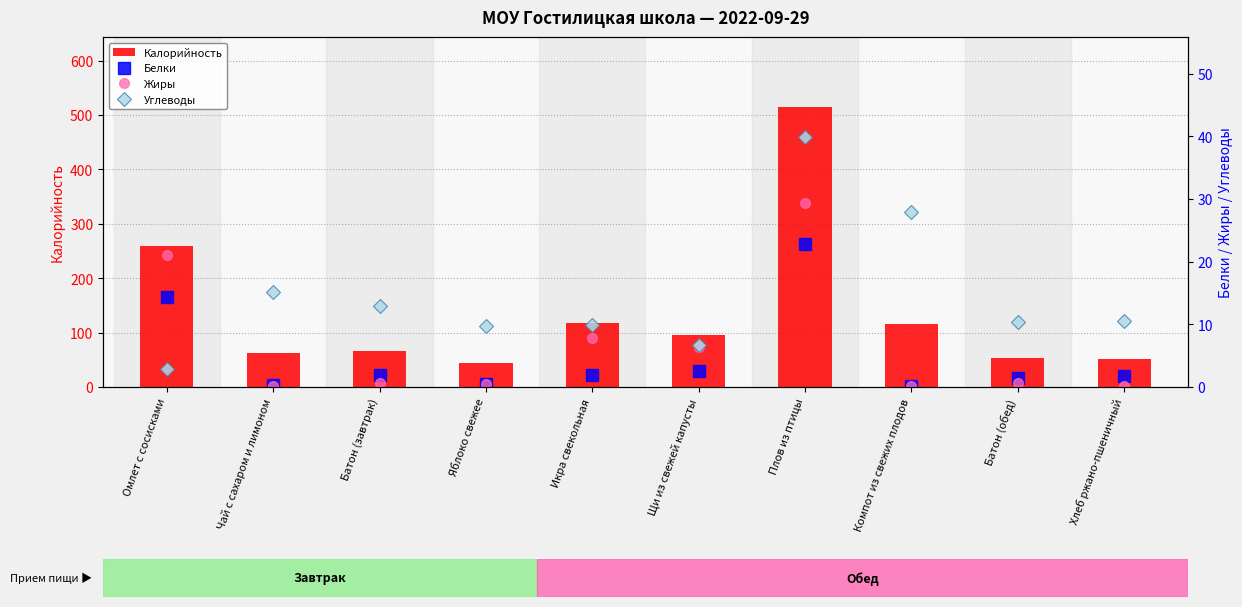

Between Омлет с сосисками and Чай с сахаром и лимоном, which series saw the biggest shift?

Калорийность